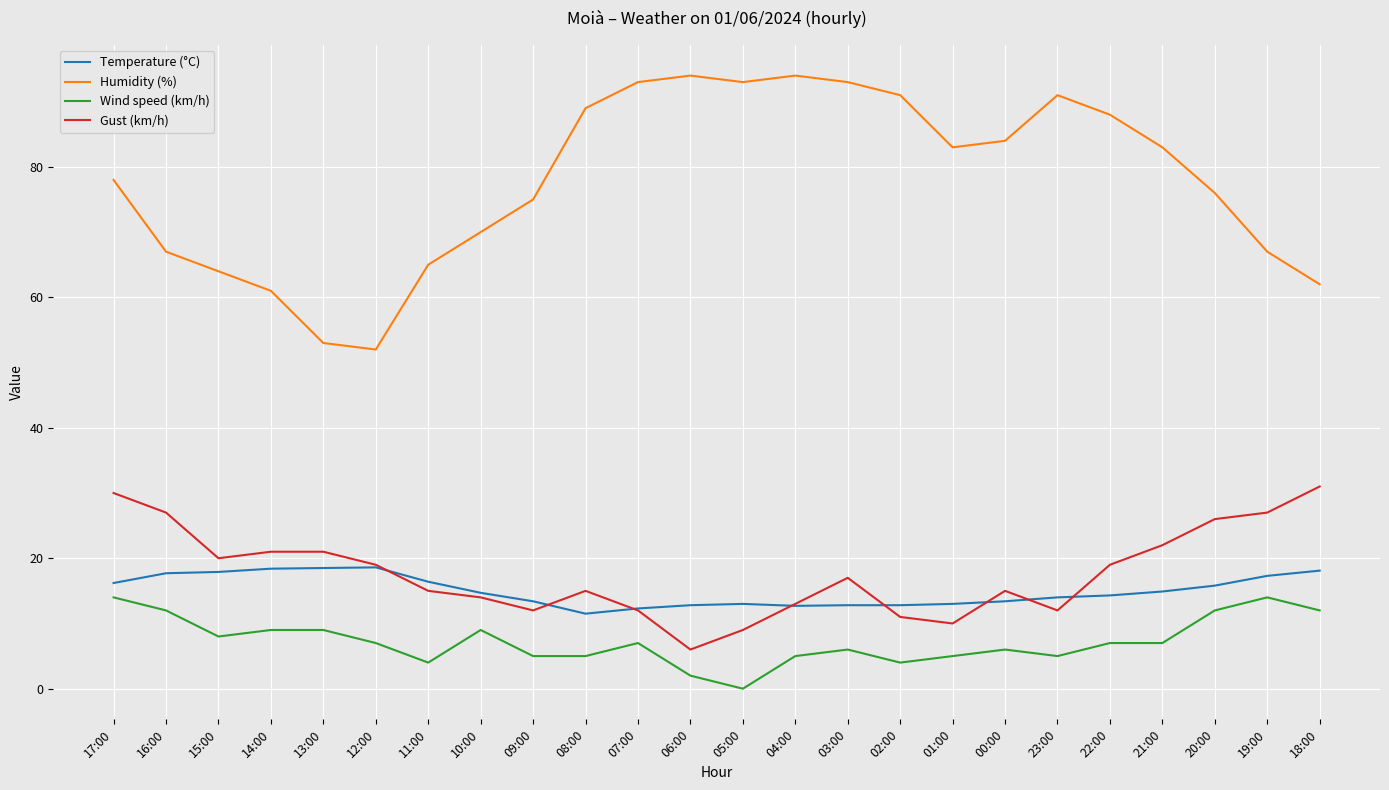

True or false: Humidity (%) and Gust (km/h) intersect in this chart.

False